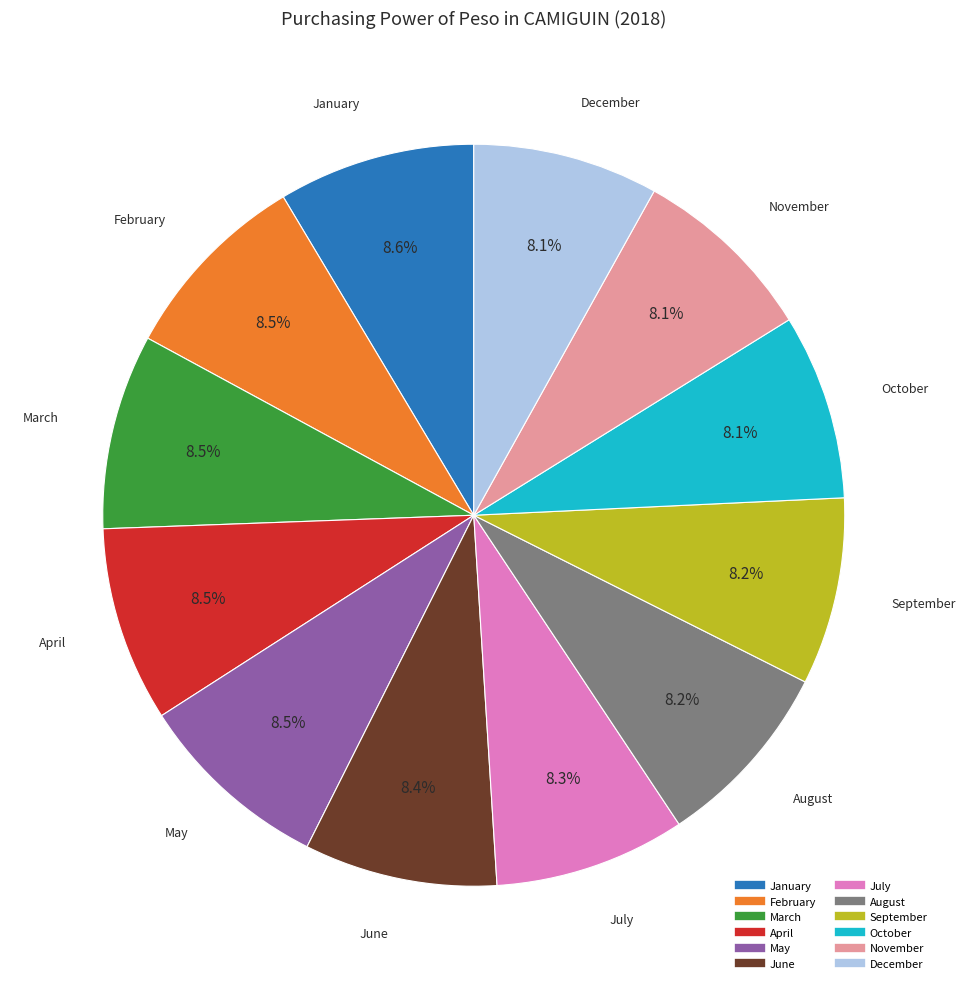

The November slice represents 8% of the pie. True or false?

True